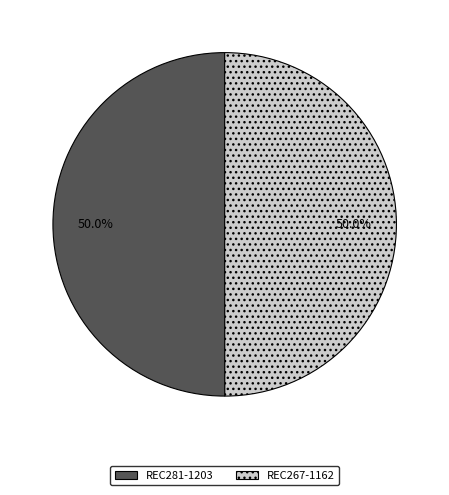

Count the number of slices in the pie.

2